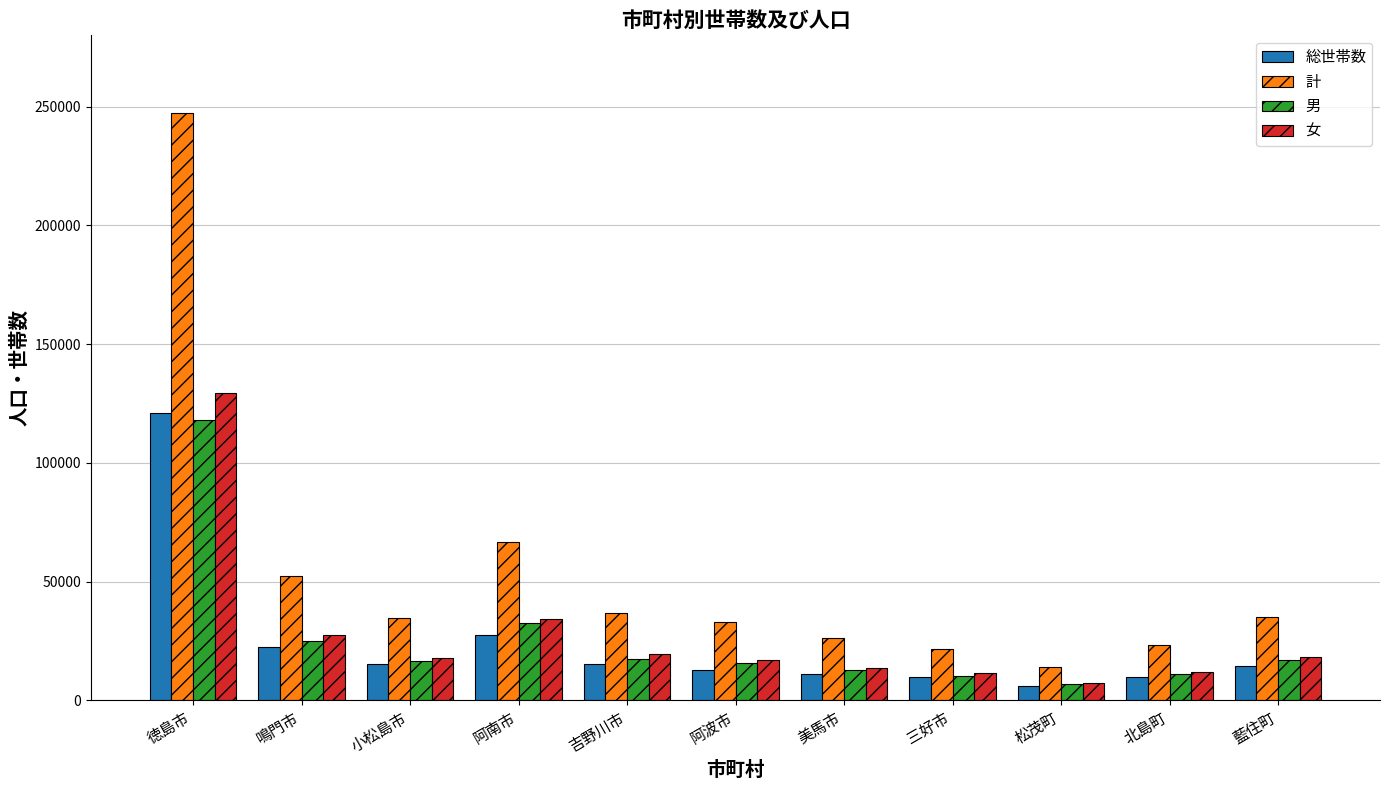

What position from the right is 鳴門市?

10